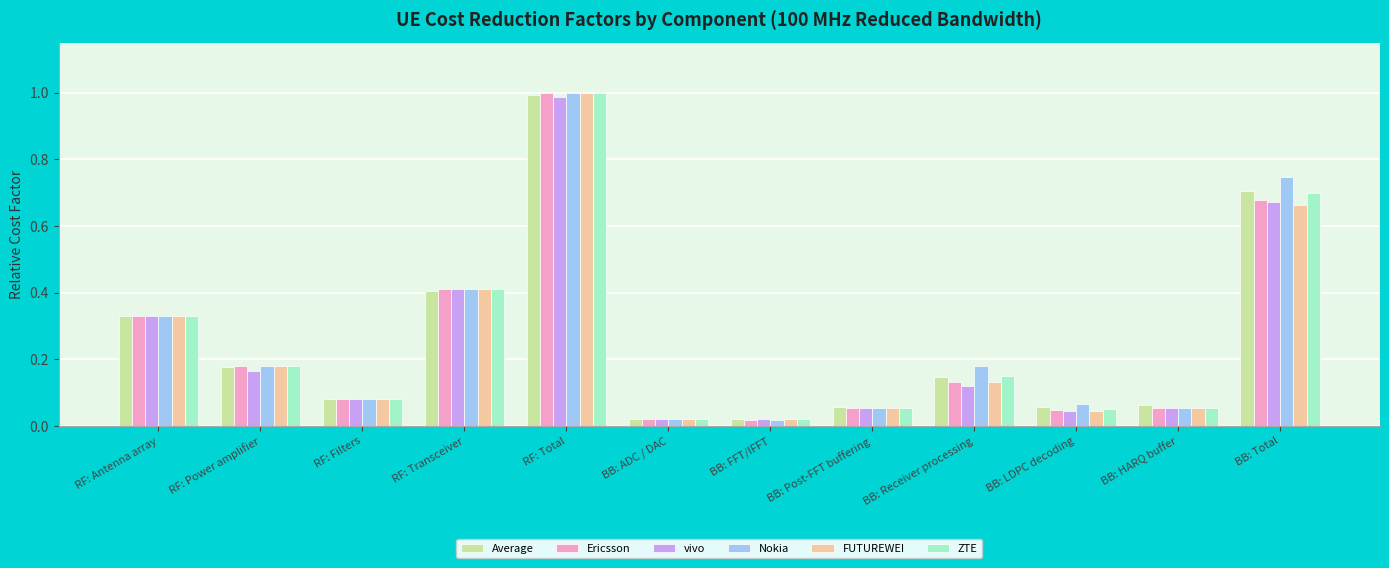

At which category is the sum across all series the highest?

RF: Total